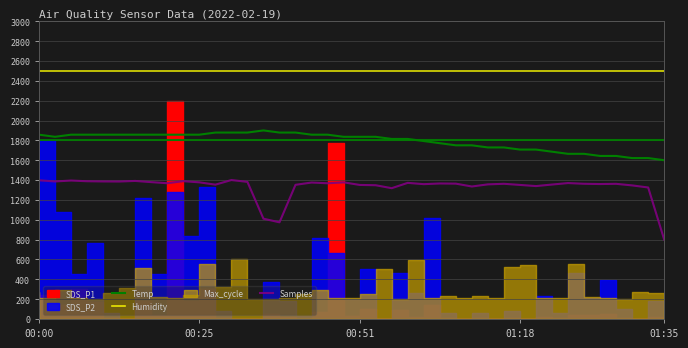

What is the average value of the Temp series?

1790.7